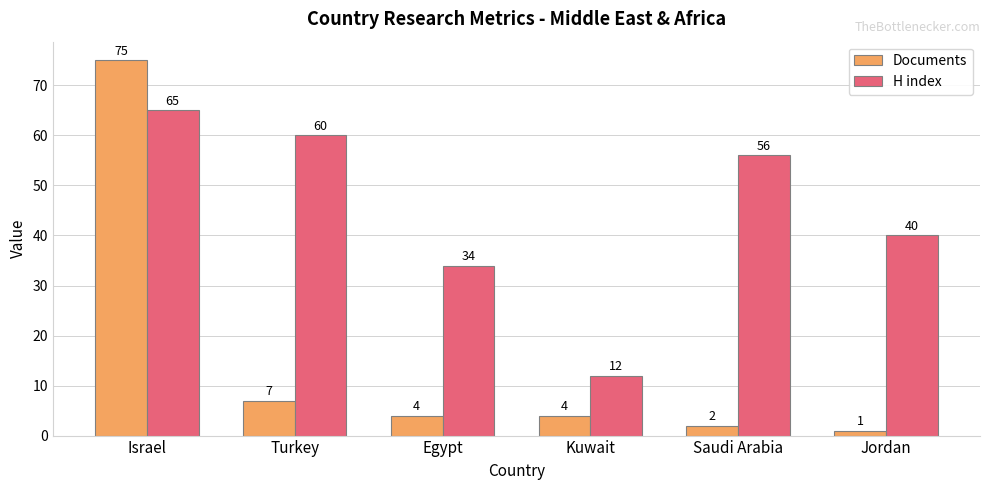

Rank the series at Saudi Arabia from lowest to highest value.

Documents, H index